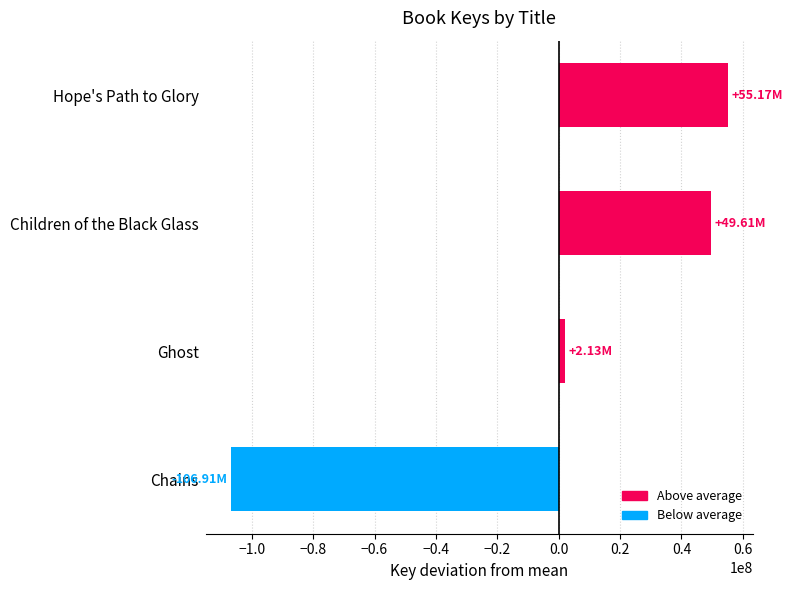

At which category does the chart reach its minimum across all series?

Chains